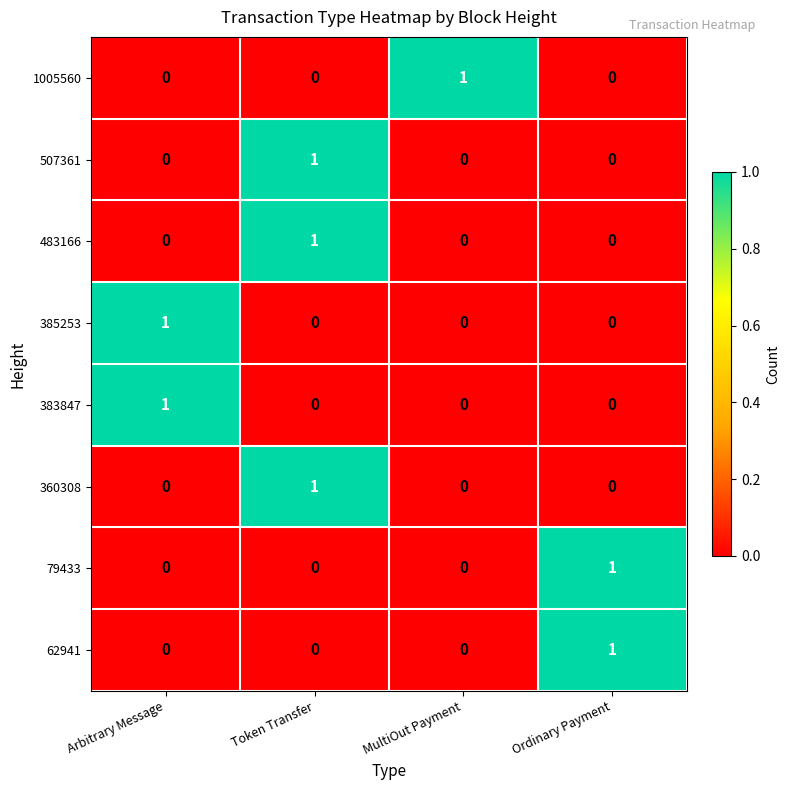

Count the 62941 values in the range 0 to 1.

4